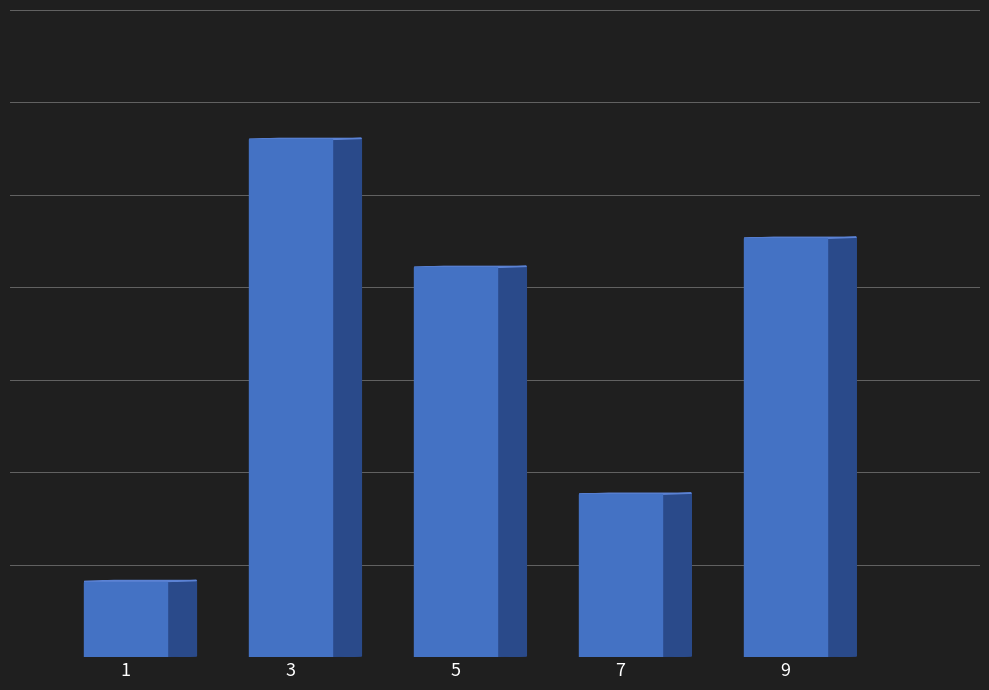

What is the ratio of the value at 5 to the value at 7?

2.4